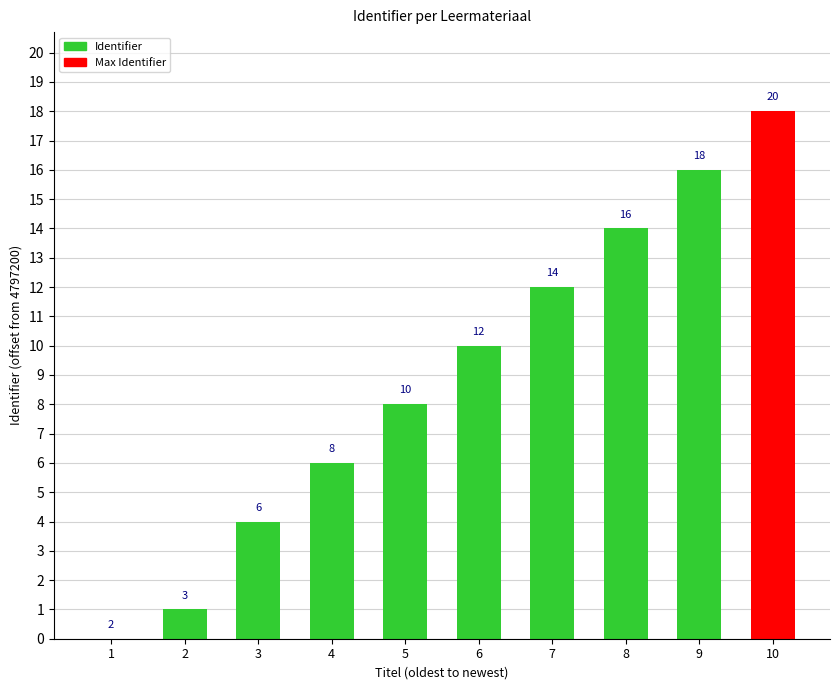

What is the average value?

9